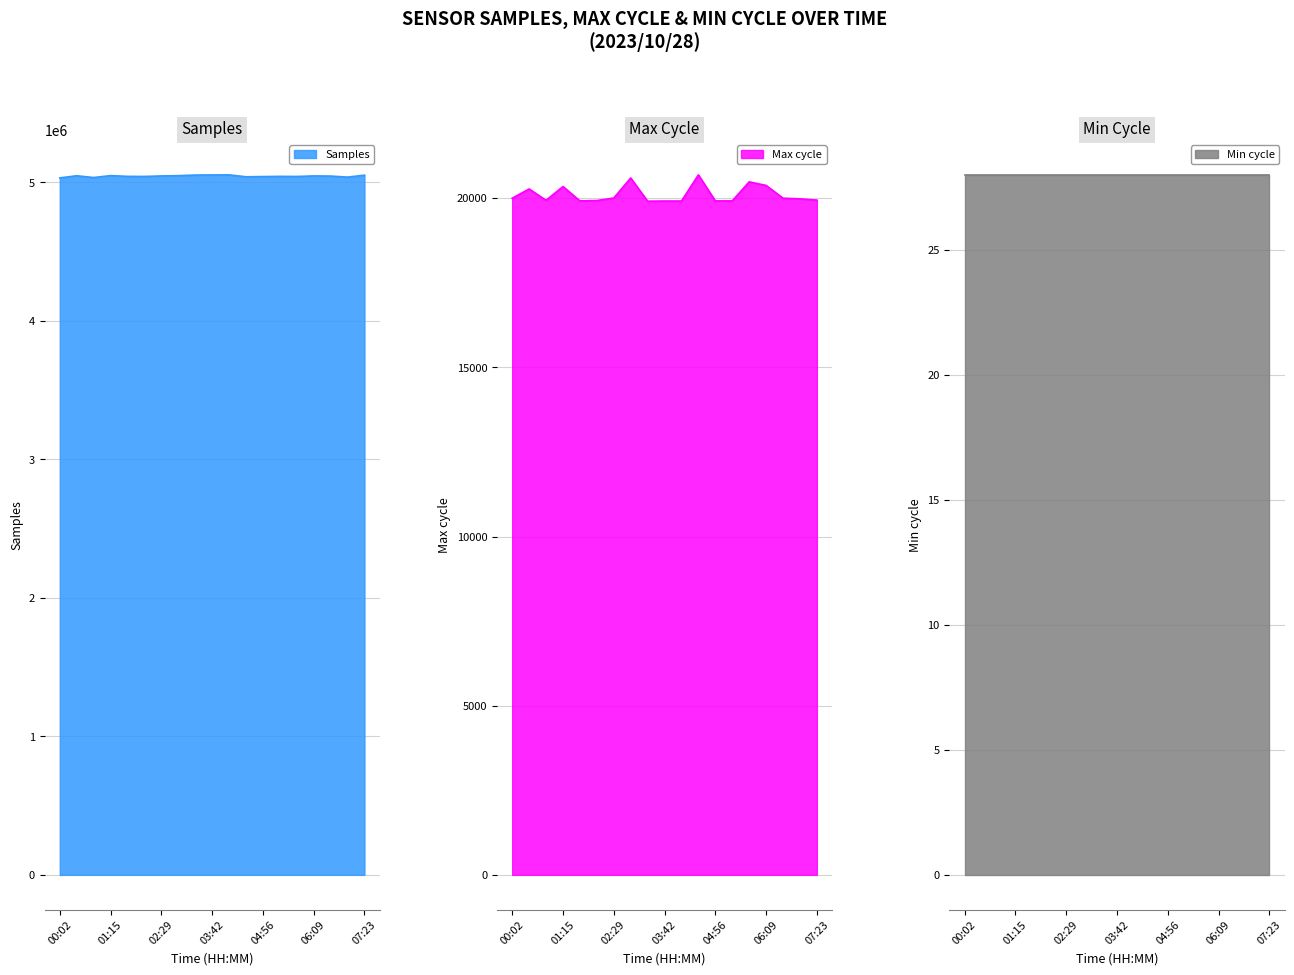

What is the maximum value for Samples?

5055073